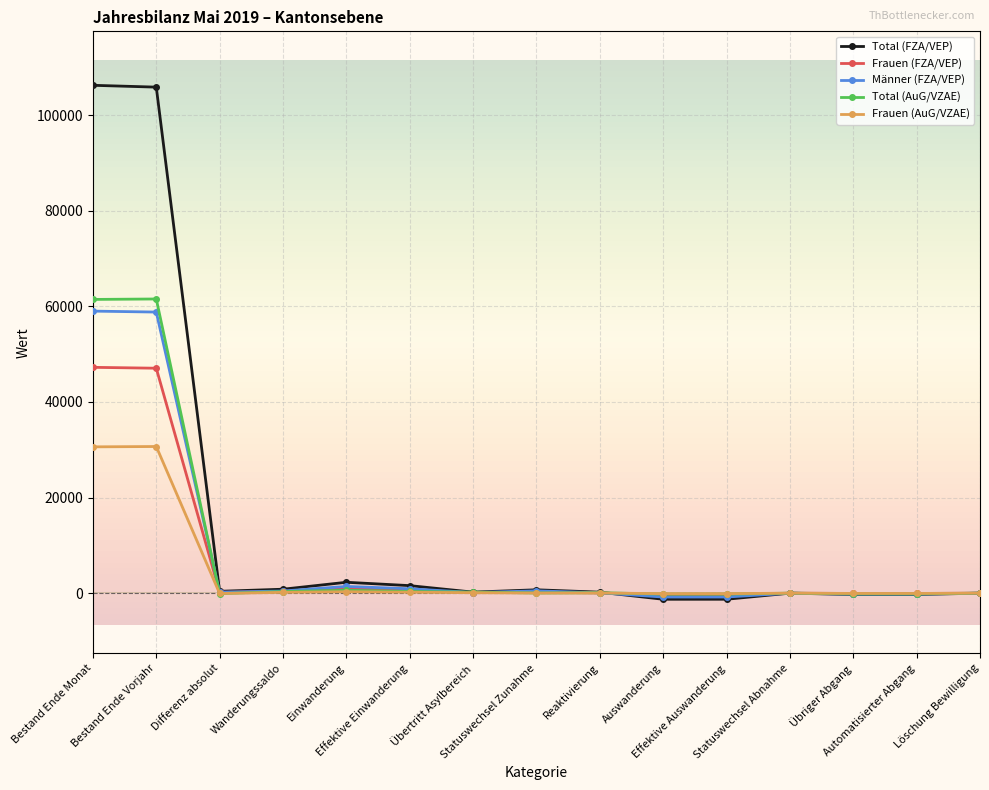

What are all the series names shown in the legend?

Total (FZA/VEP), Frauen (FZA/VEP), Männer (FZA/VEP), Total (AuG/VZAE), Frauen (AuG/VZAE)